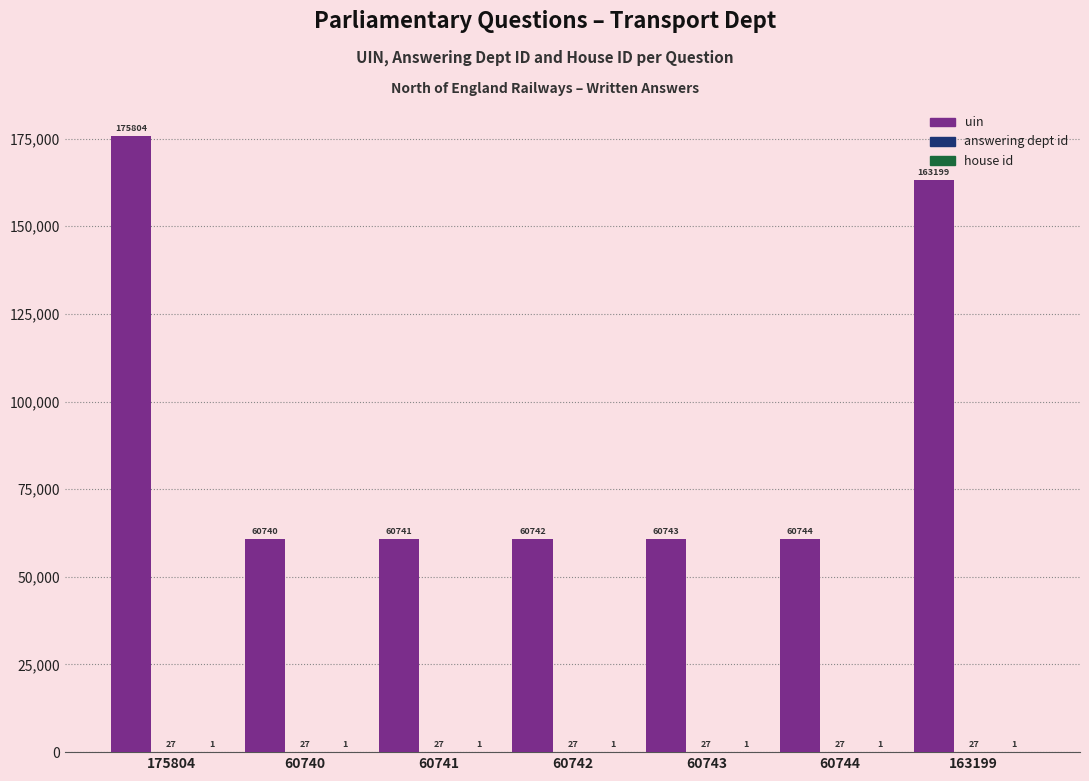

What is the total value across all series at 60743?

60771